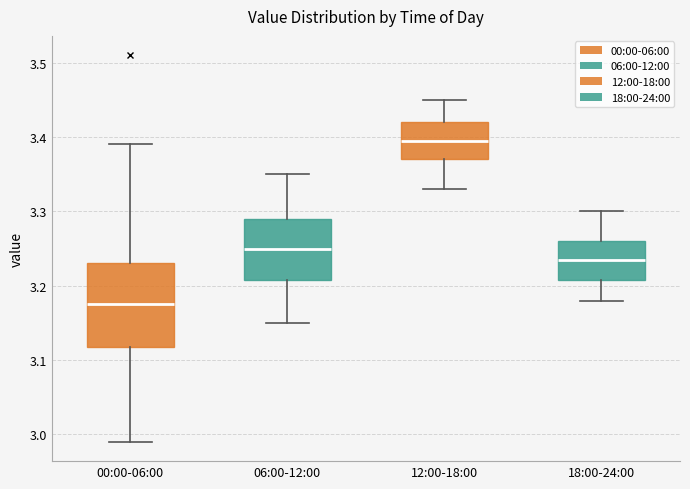

Comparing the boxes themselves (not the whiskers), which one is the tallest?

00:00-06:00